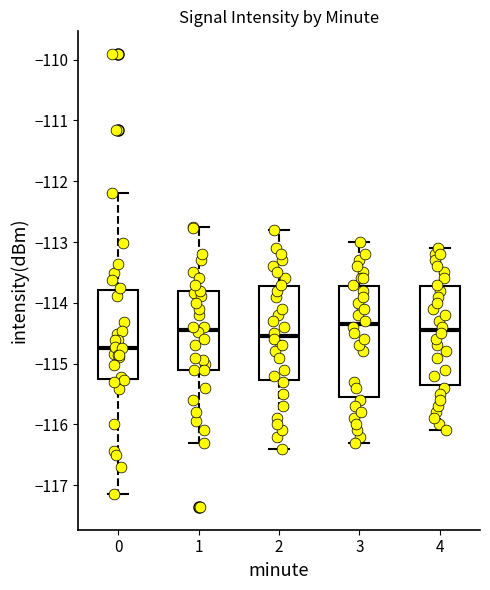

Which box is the tallest, from its lower edge to its upper edge?

3